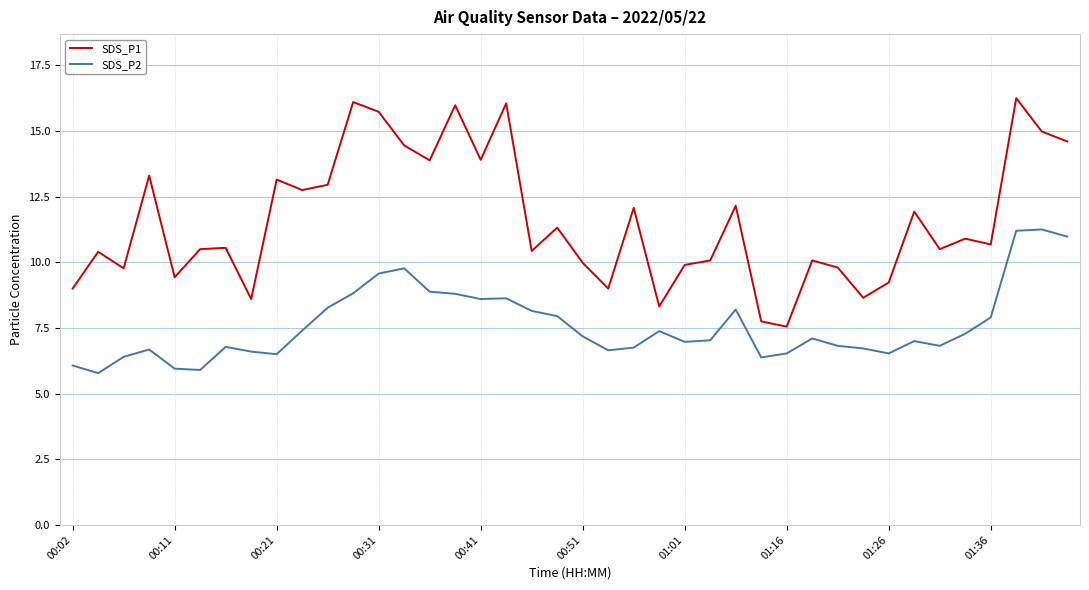

True or false: SDS_P1 and SDS_P2 cross at least once.

False